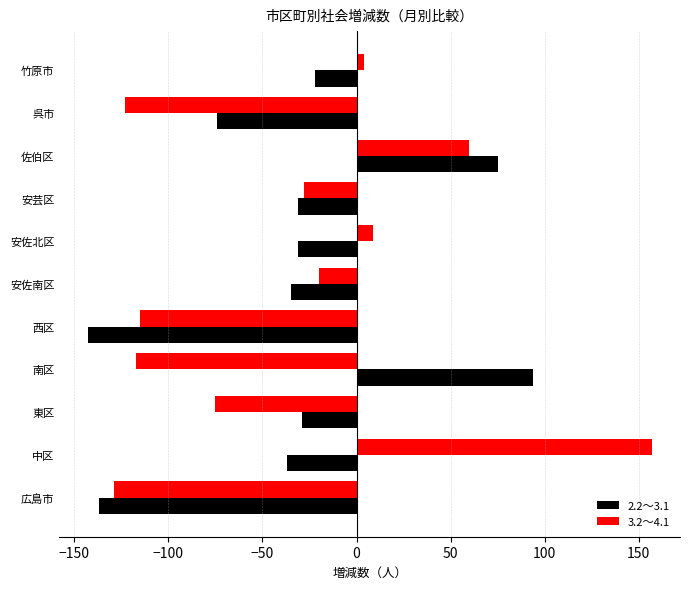

The 2.2～3.1 series shows -9 at 竹原市. True or false?

False